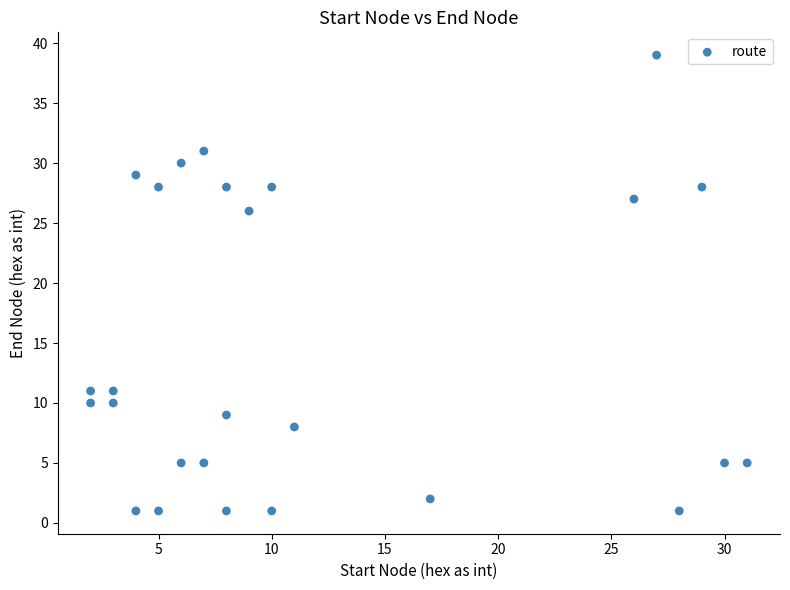

What Y value in the scatter plot is closest to 20?

26